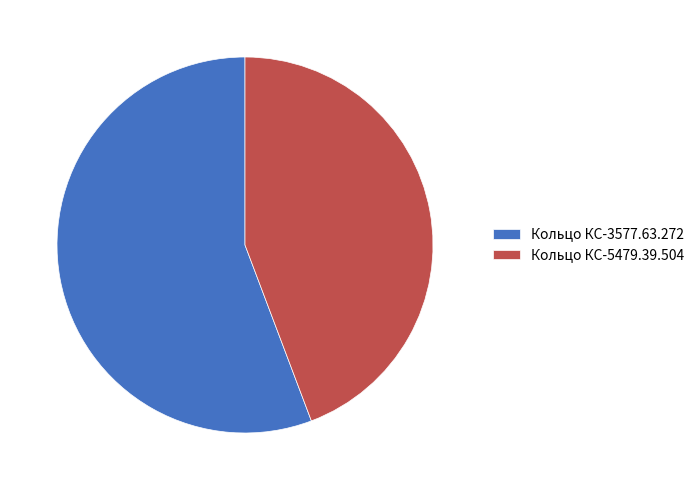

What is the largest slice in the pie chart?

Кольцо КС-3577.63.272